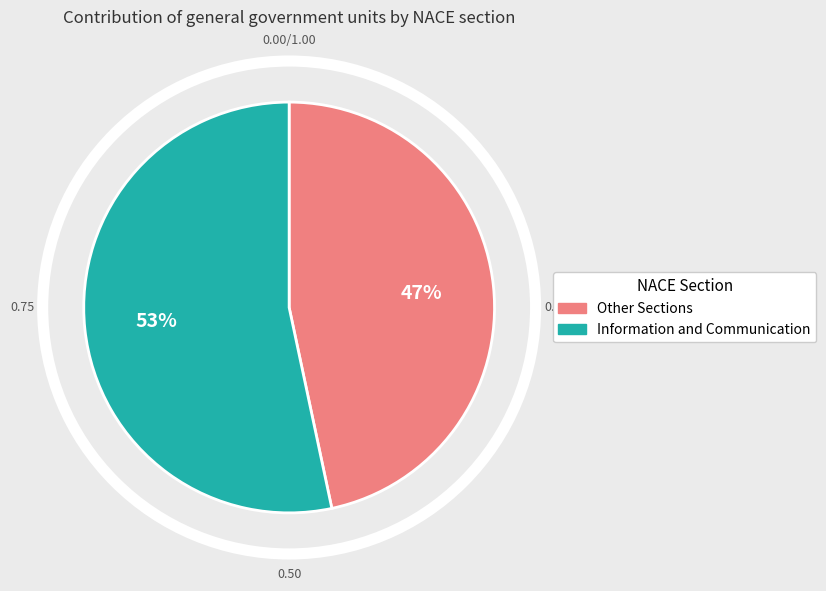

Rank the categories by value from highest to lowest.

Information and Communication, Other Sections